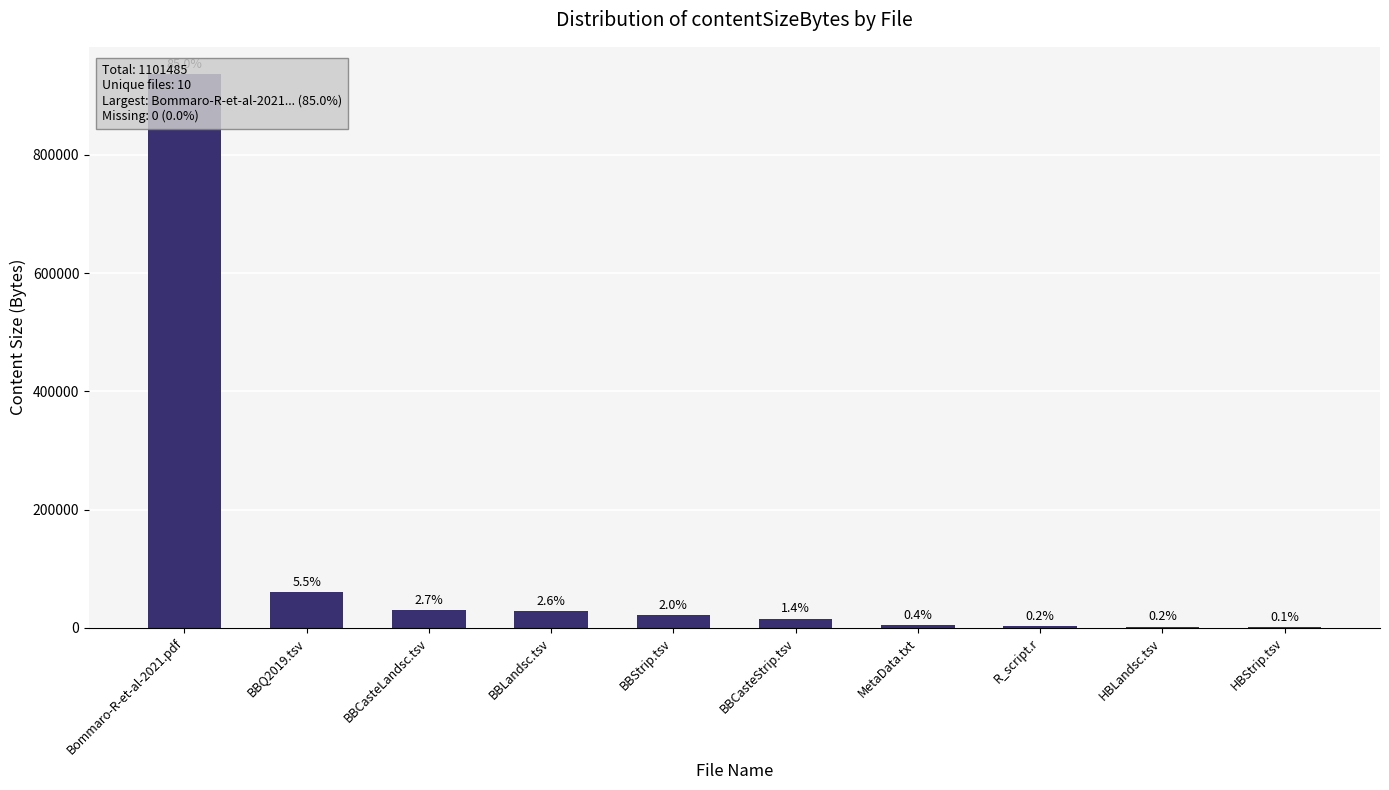

What is the smallest value displayed?

1561